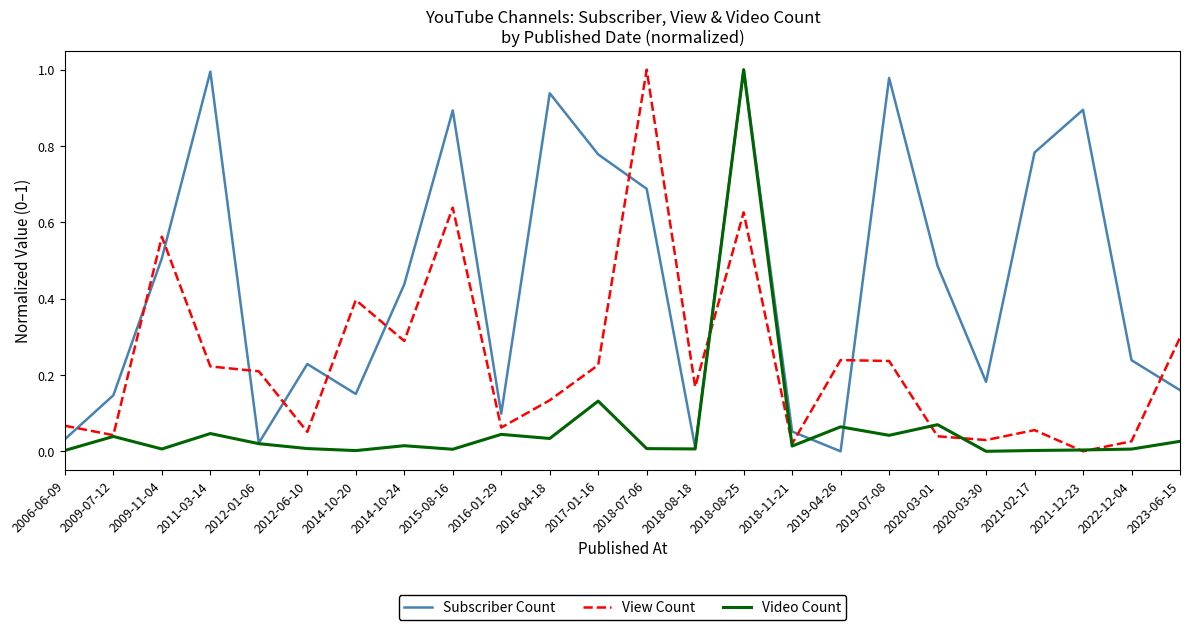

Which category has the highest value in the Video Count series?

2018-08-25